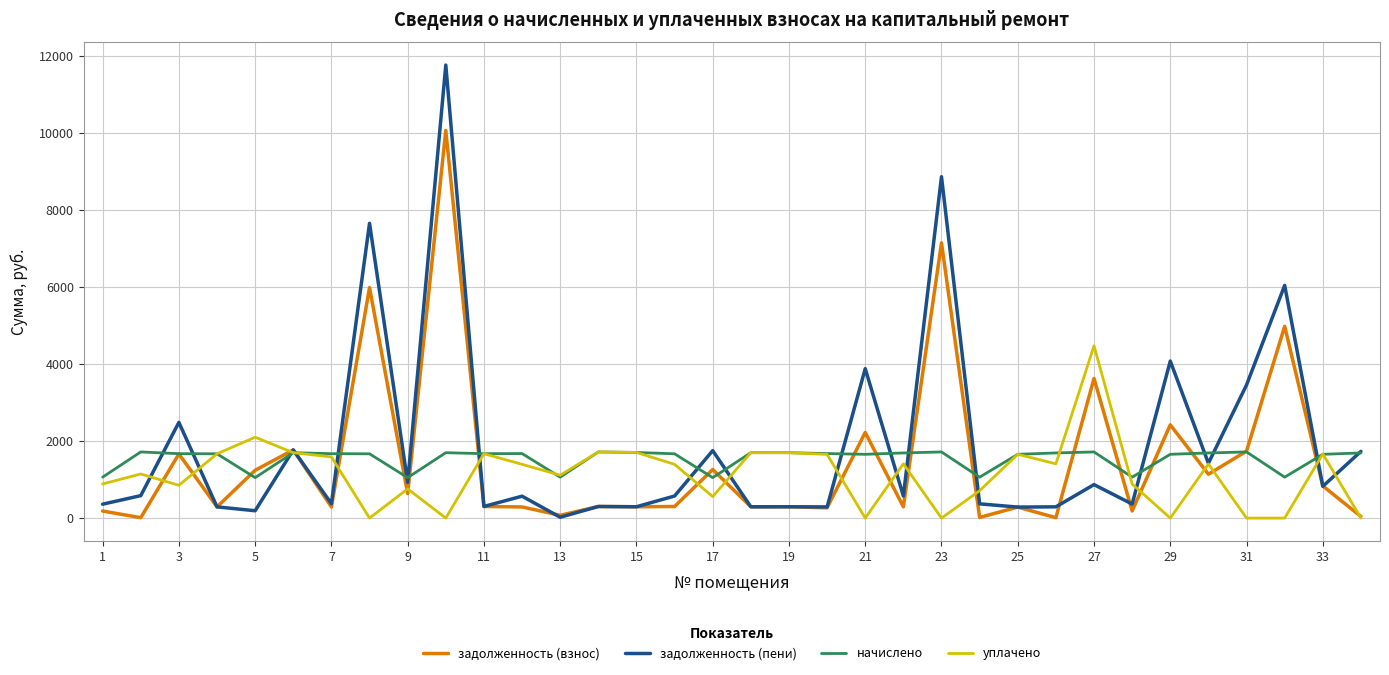

Which series has the largest total across all categories?

задолженность (пени)